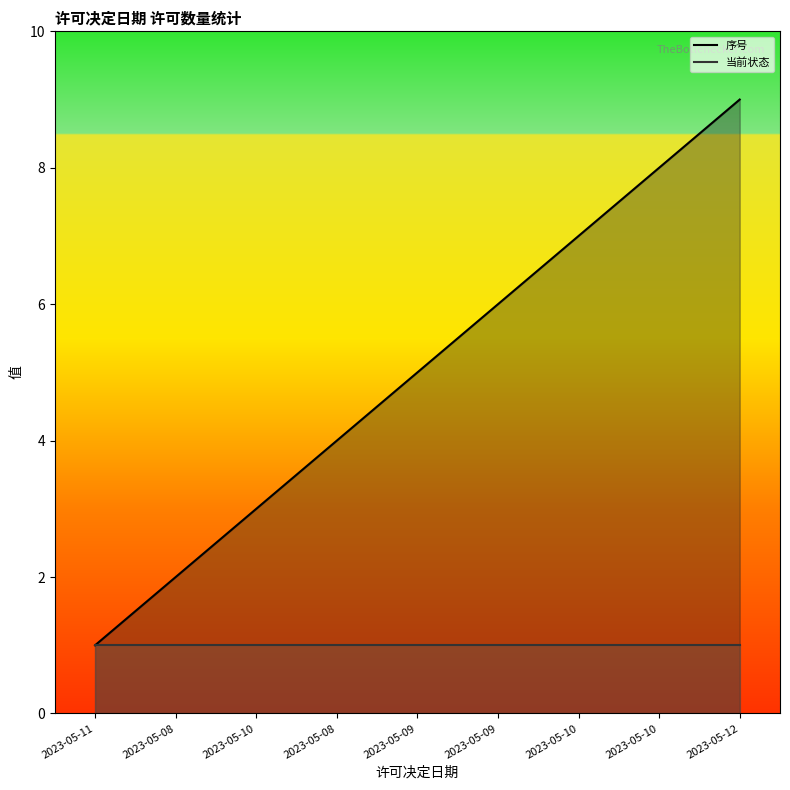

True or false: the data shows 4 at 2023-05-08.

True